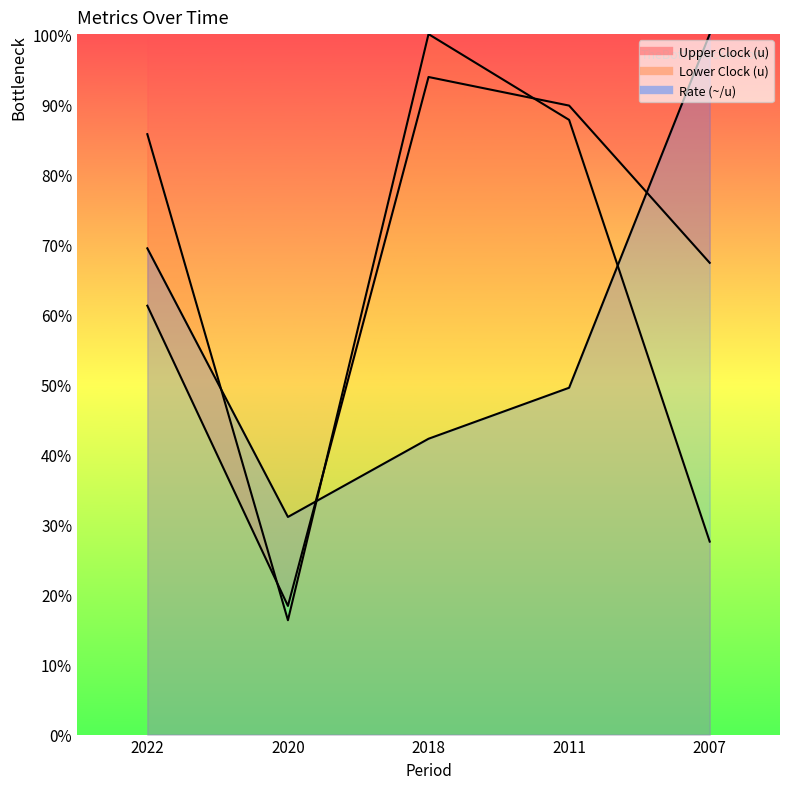

Between 2018 and 2007, which is larger?

2018